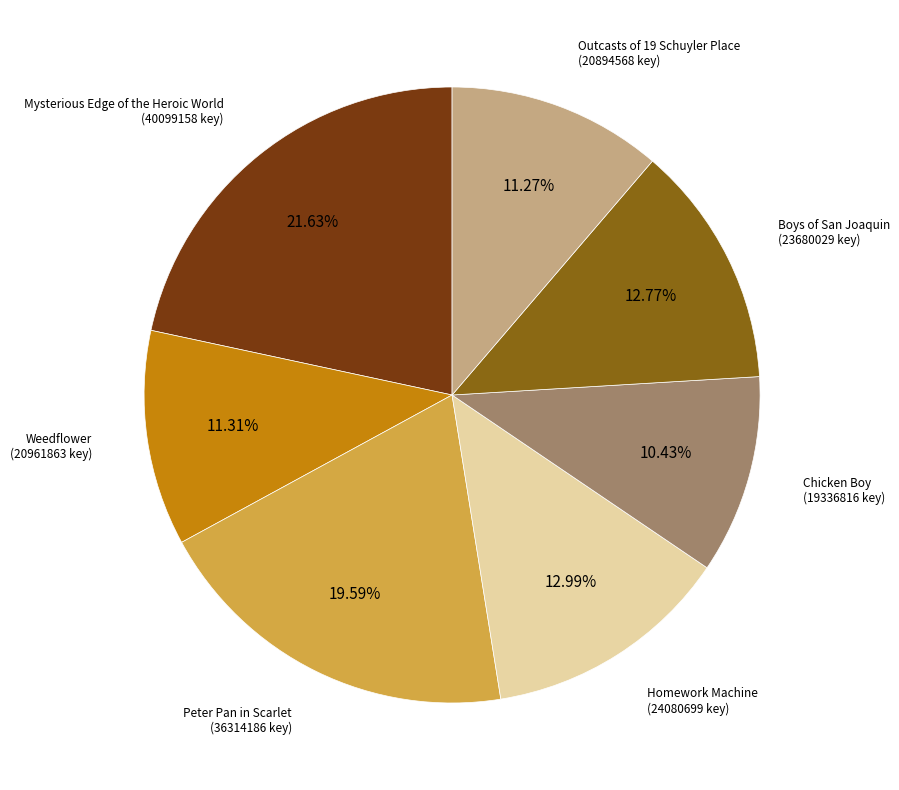

Is there any slice that represents more than half of the pie?

No